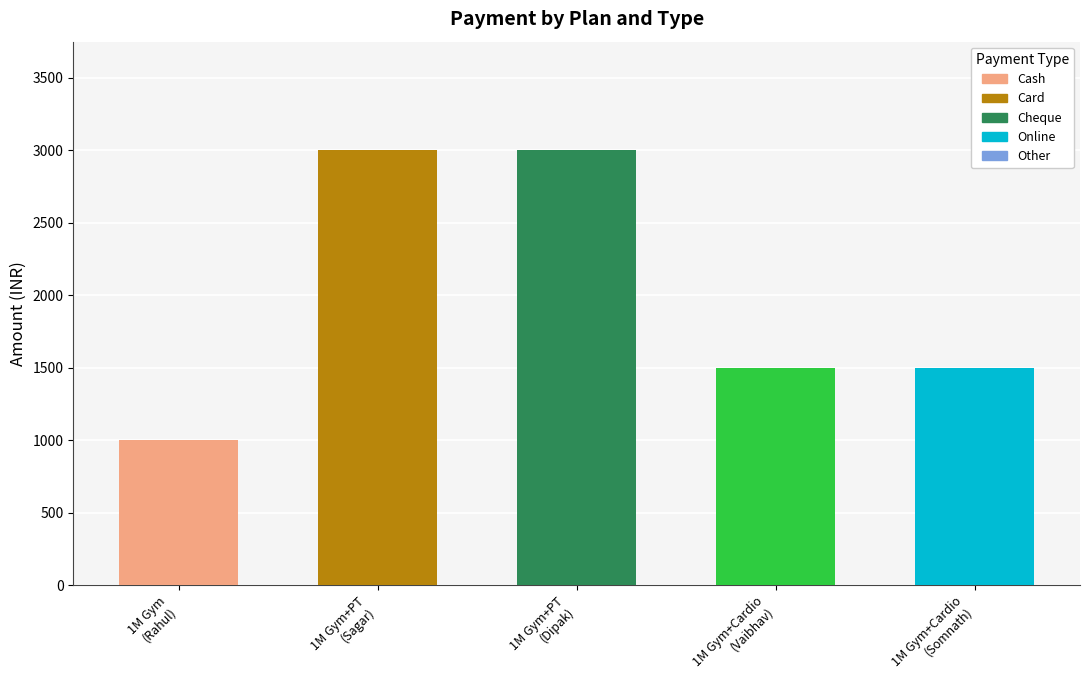

What is the difference between the values at 1M Gym+PT
(Sagar) and 1M Gym+Cardio
(Somnath)?

1500